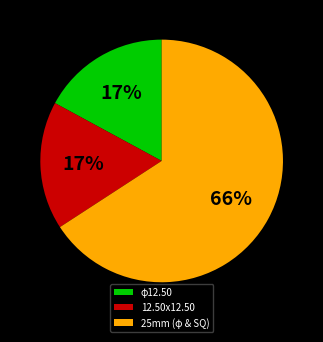

Is the sum of φ12.50 and 25mm (φ & SQ) greater than half?

Yes